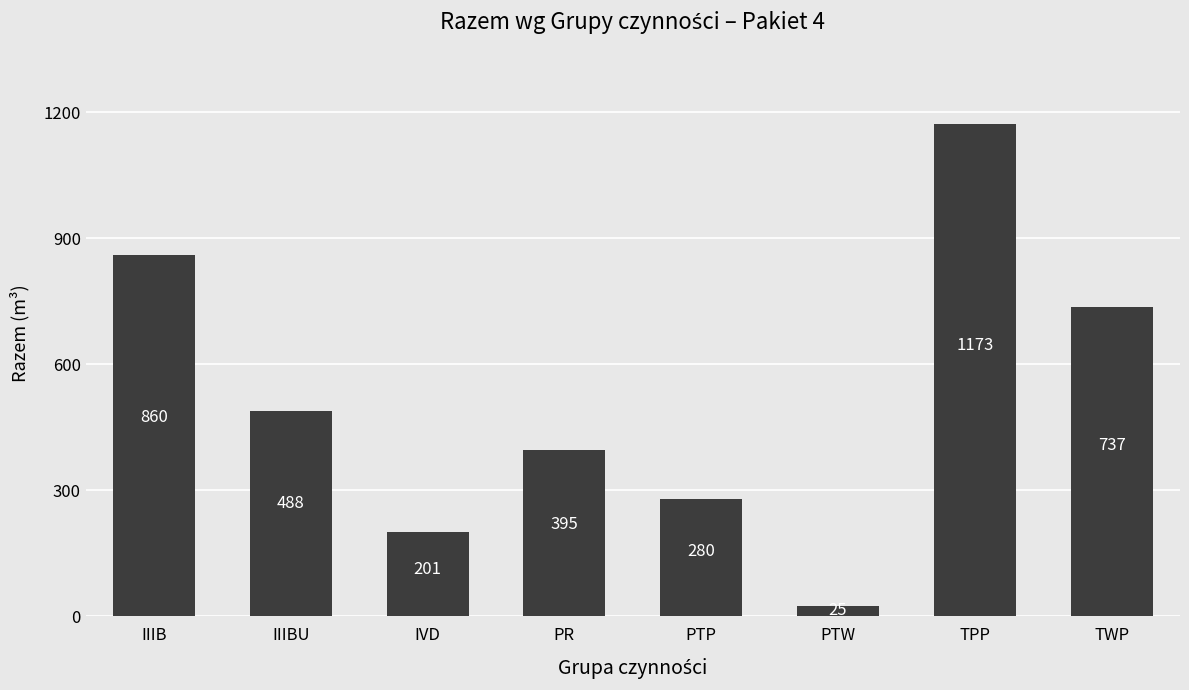

The chart shows a value of 488 at IIIBU. True or false?

True